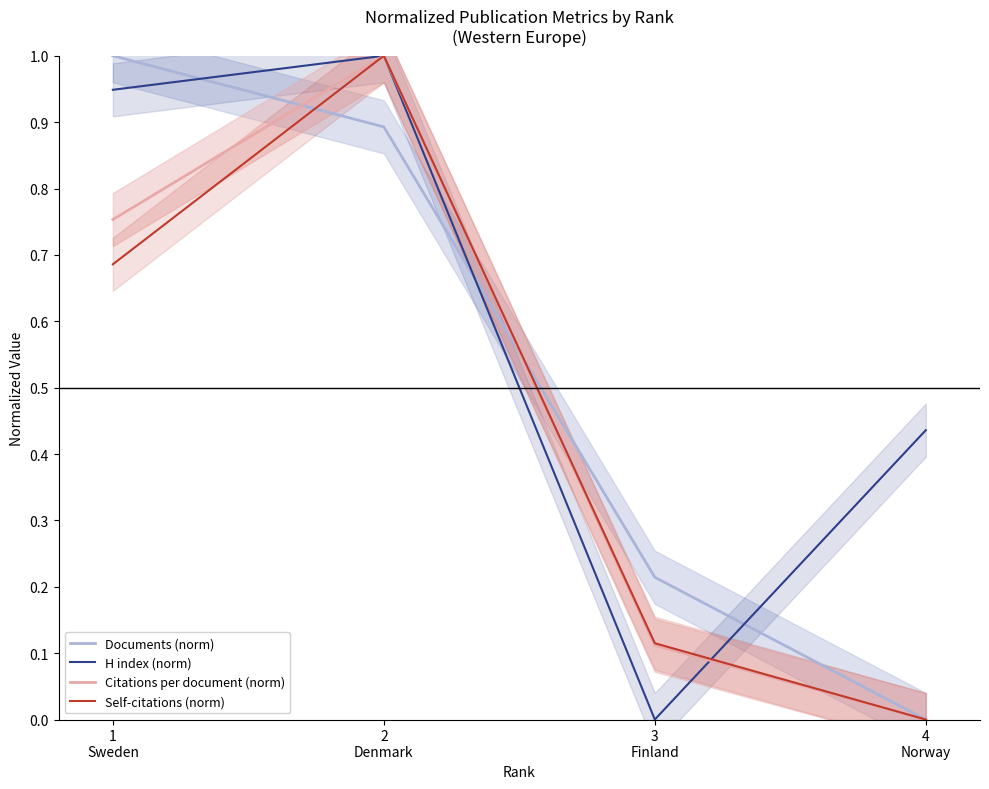

At which category is the sum across all series the highest?

2
Denmark